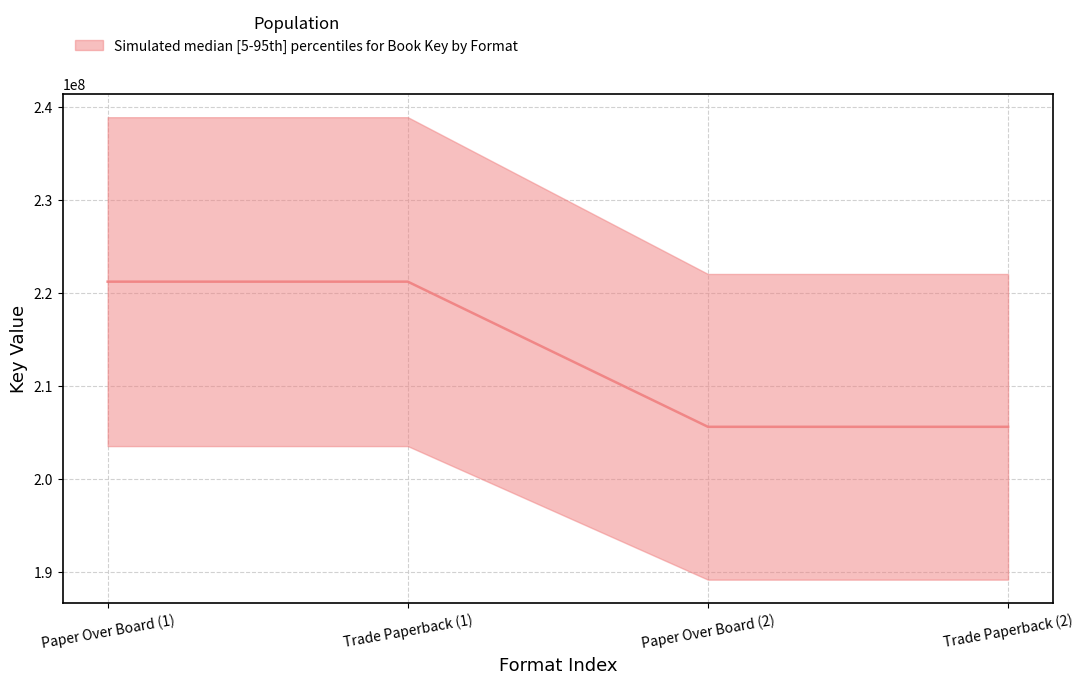

True or false: upper and lower intersect in this chart.

False